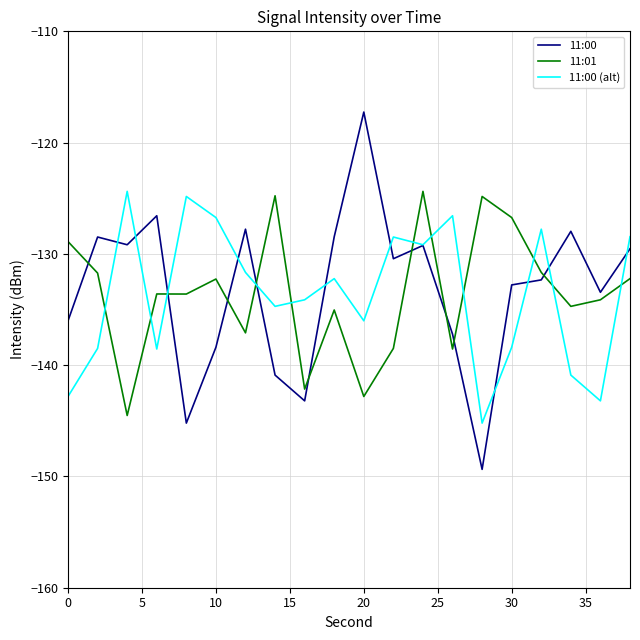

What is the maximum value for 11:00?

-117.3